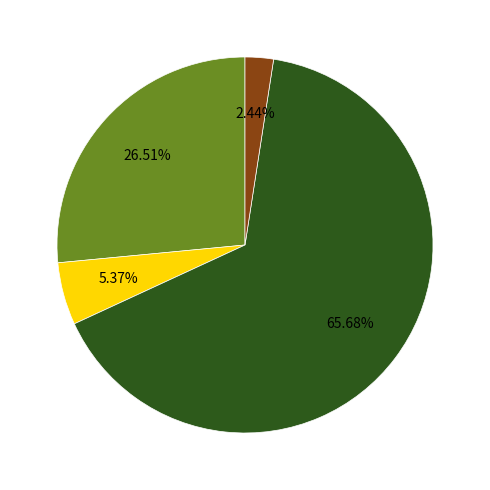

Does any single category account for the majority?

Yes